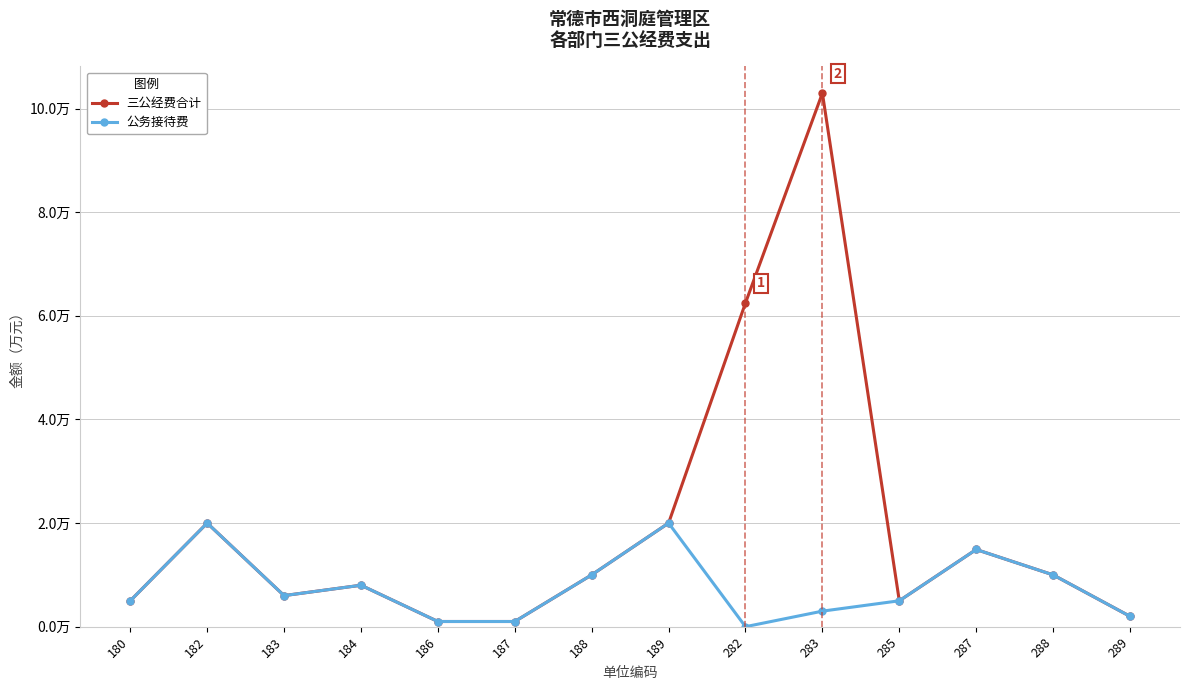

In 公务接待费, how many points are higher than both neighbors (excluding endpoints)?

4